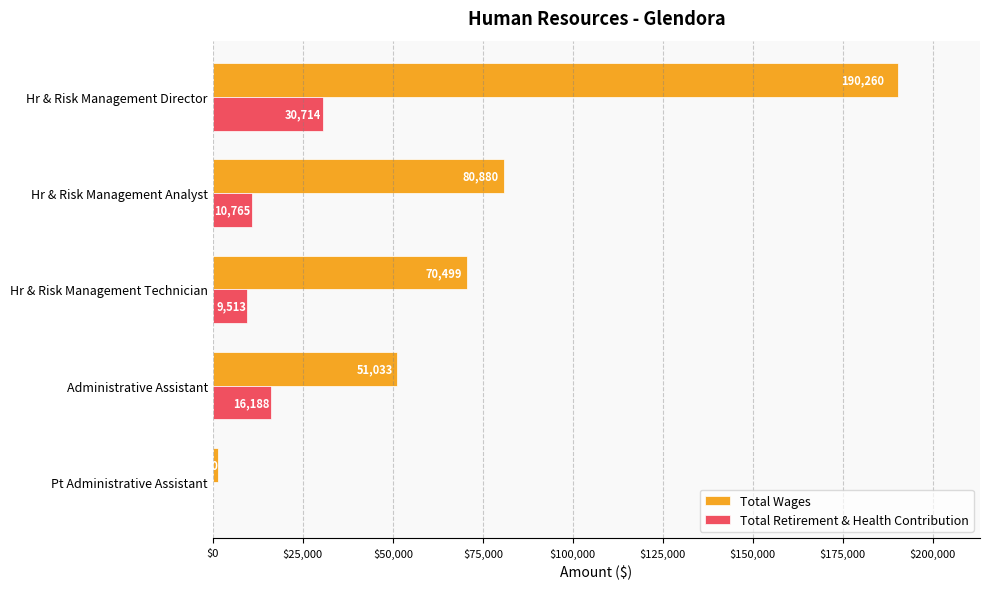

What is the sum of all Total Retirement & Health Contribution values?

67180